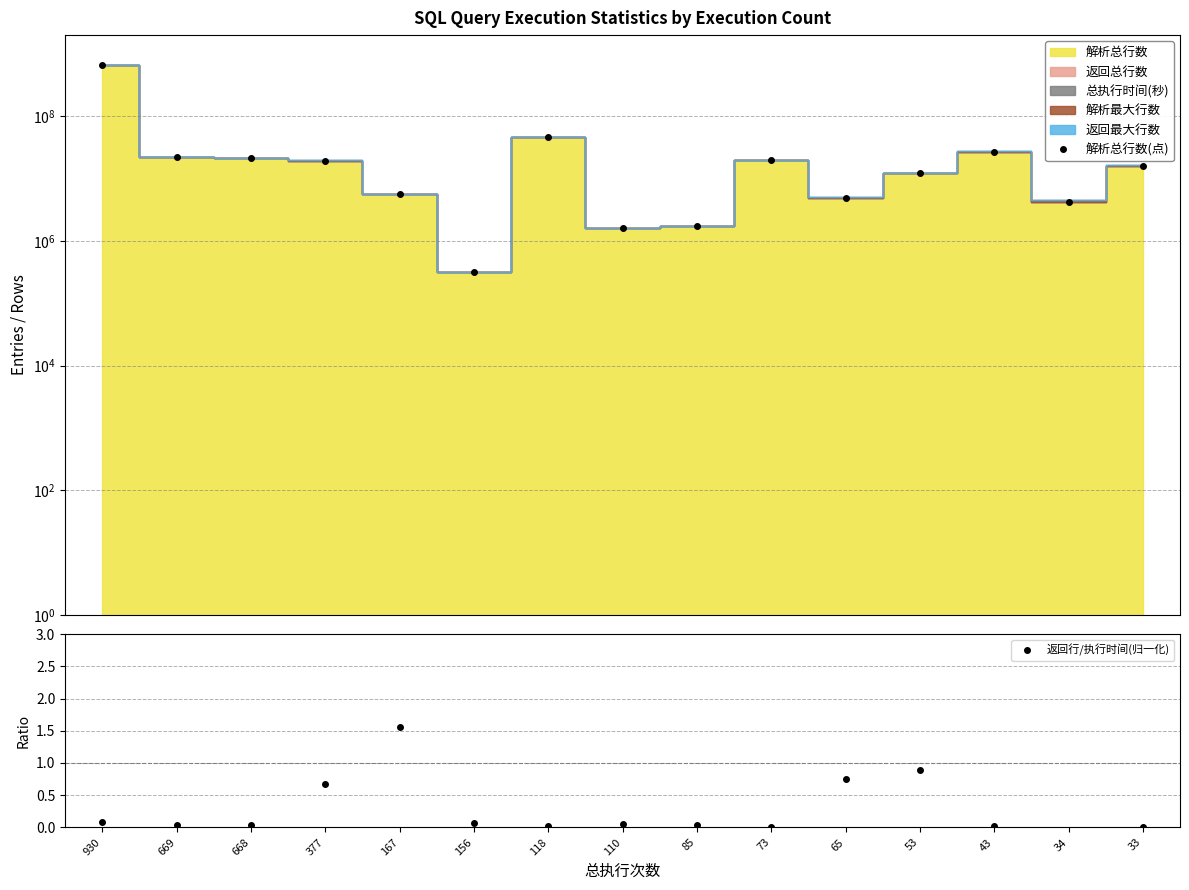

True or false: 解析总行数(点) has more than 2 points higher than both neighbors.

True